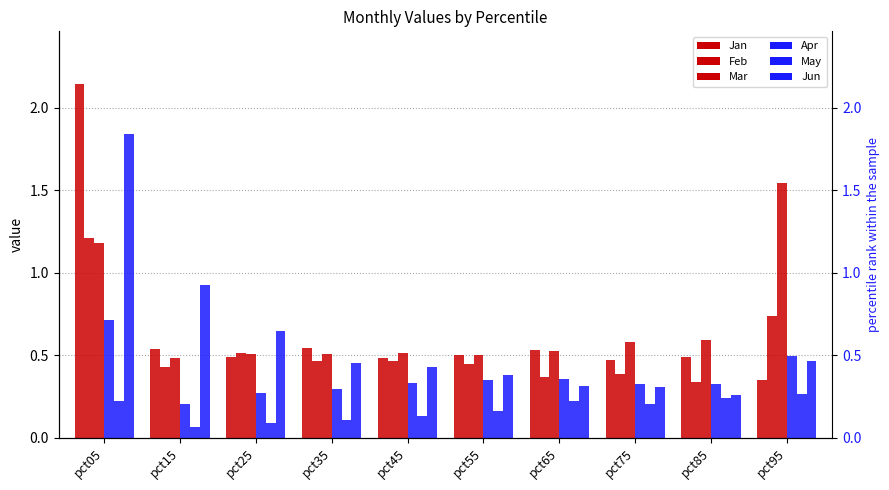

At how many categories does at least one series exceed 0?

10